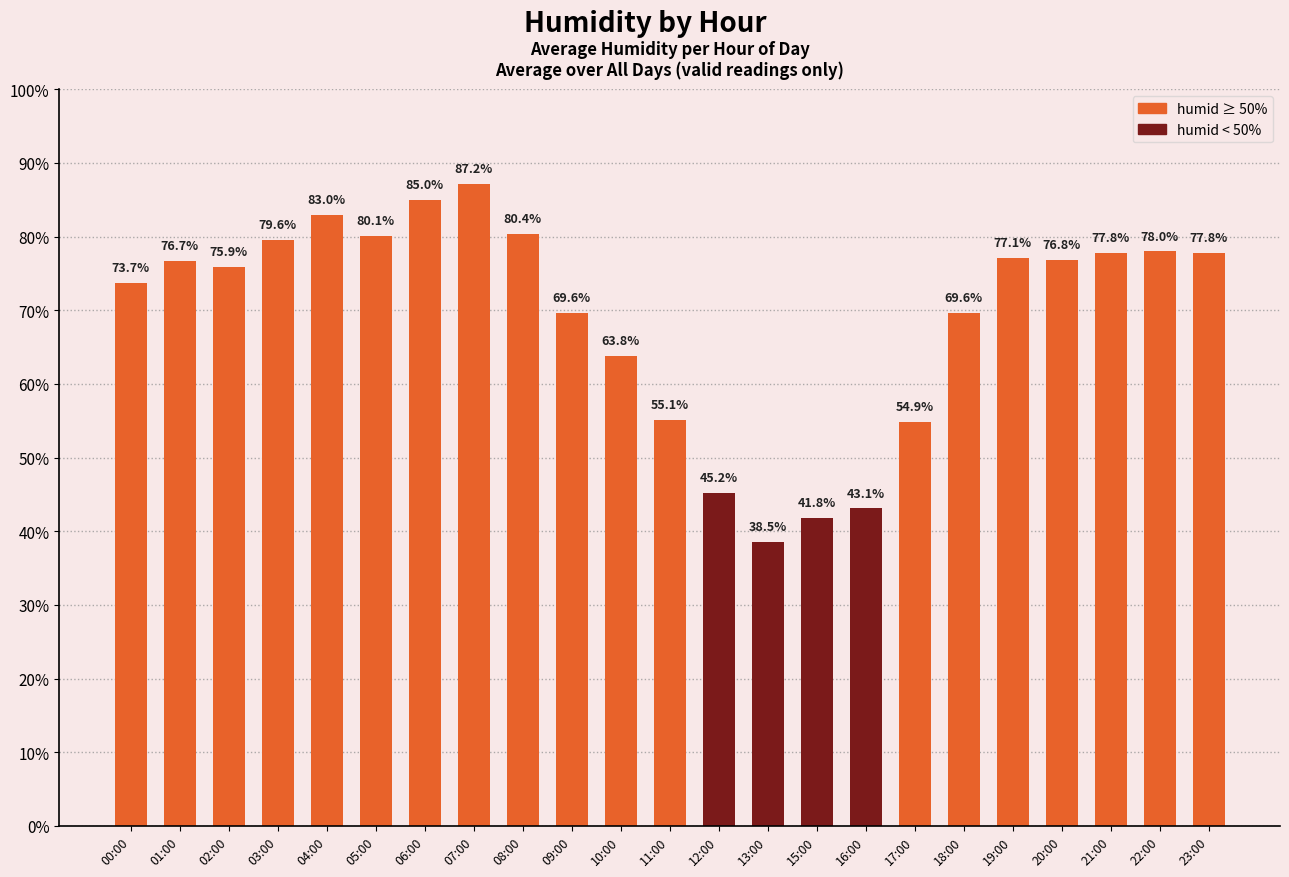

What is the label of the 3rd bar from the left?

02:00